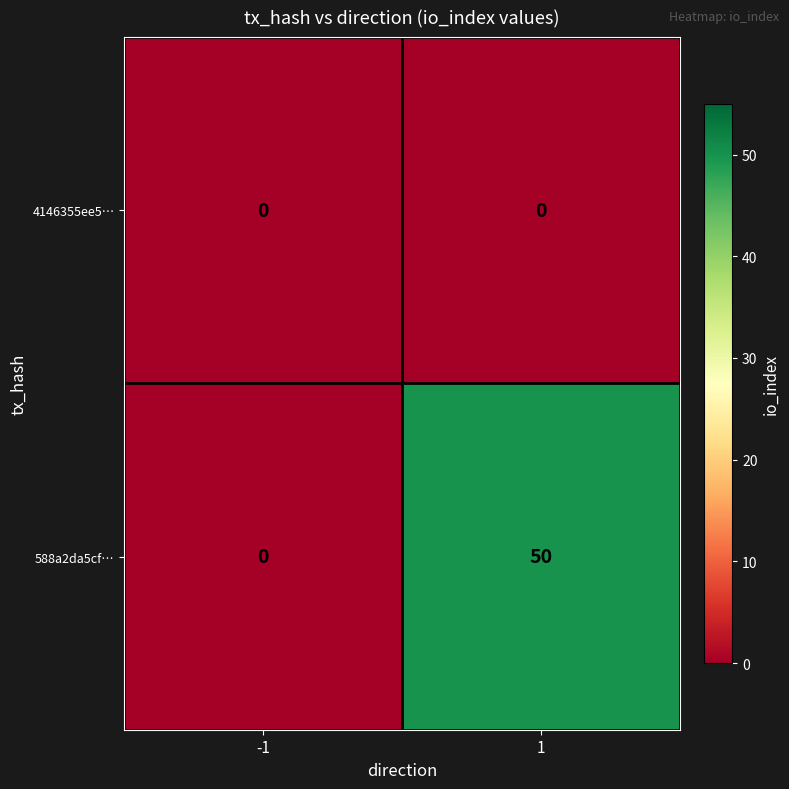

How many data points does each series have?

2